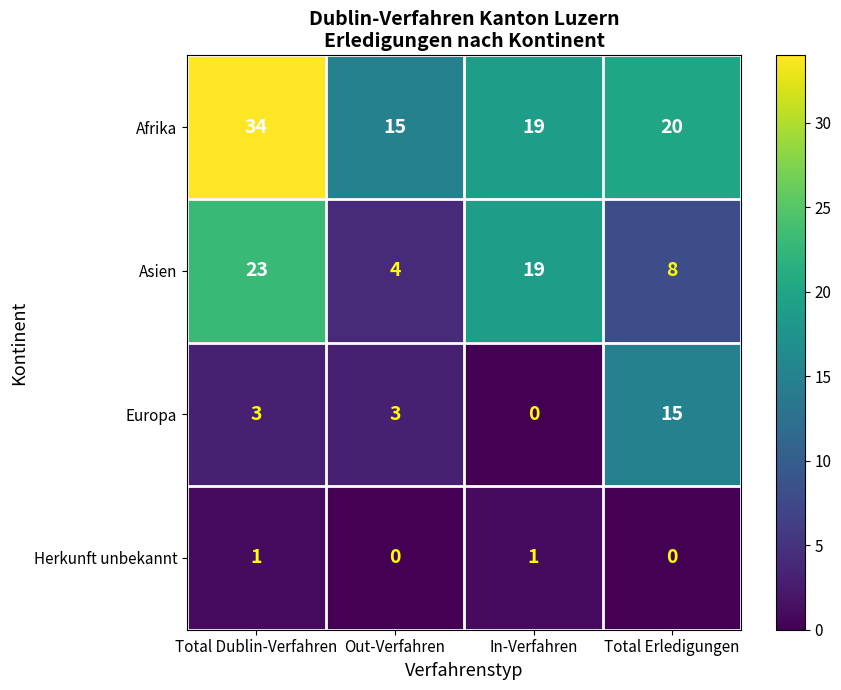

Is it true that Asien equals 4 at Out-Verfahren?

True